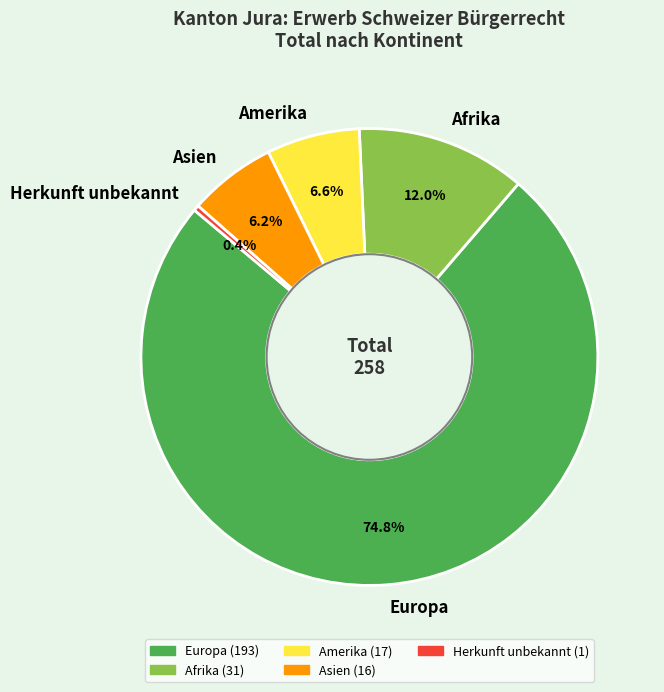

To the nearest percent, what is the average slice percentage?

20%